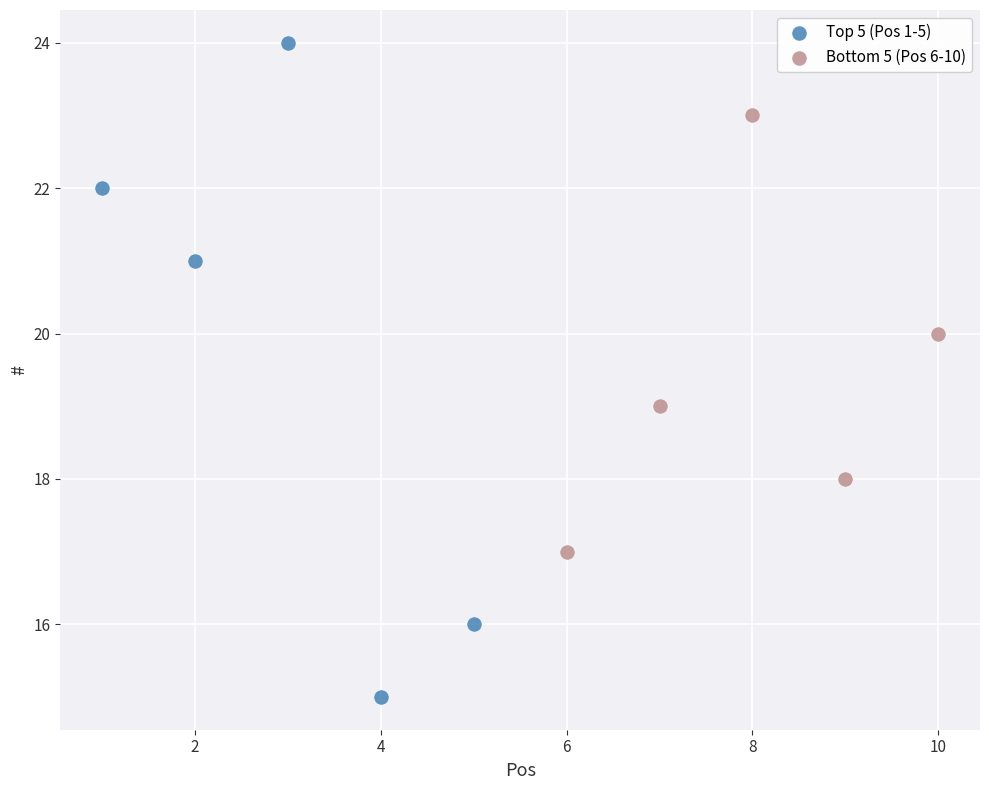

What are all the series names shown in the legend?

Top 5 (Pos 1-5), Bottom 5 (Pos 6-10)